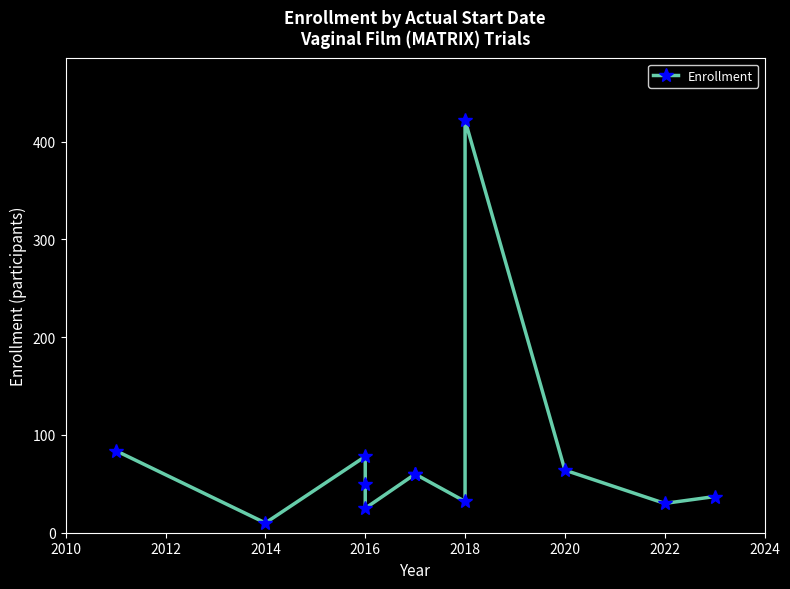

How many data points does each series have?

12